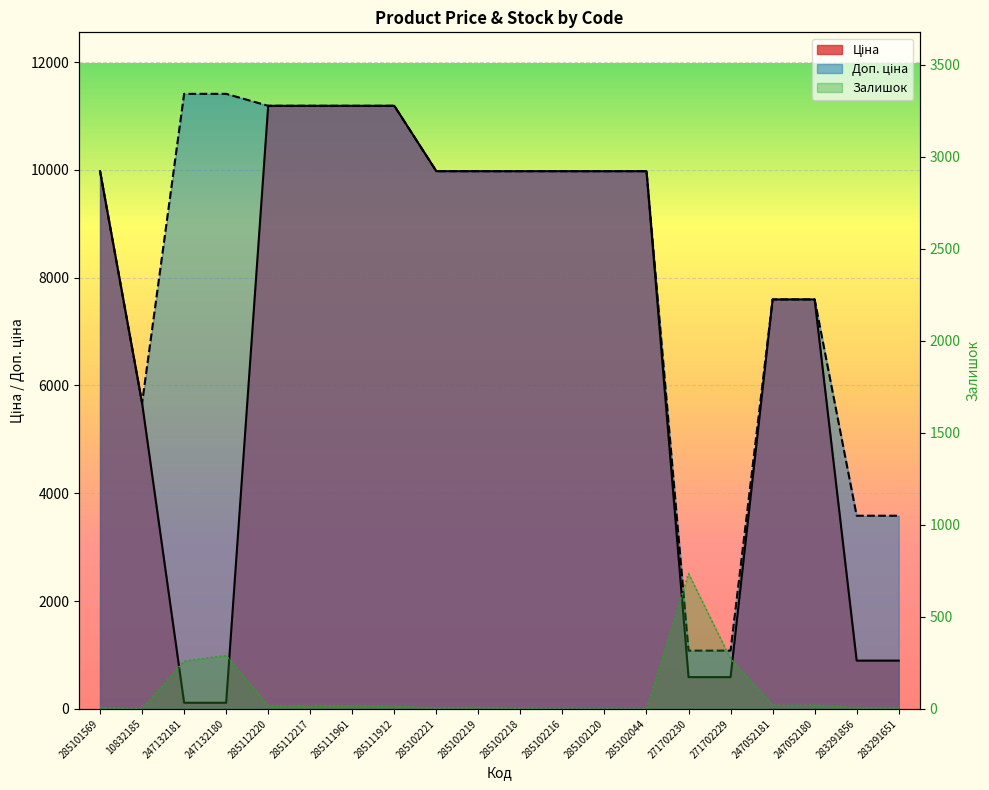

True or false: Залишок and Ціна cross at least once.

True